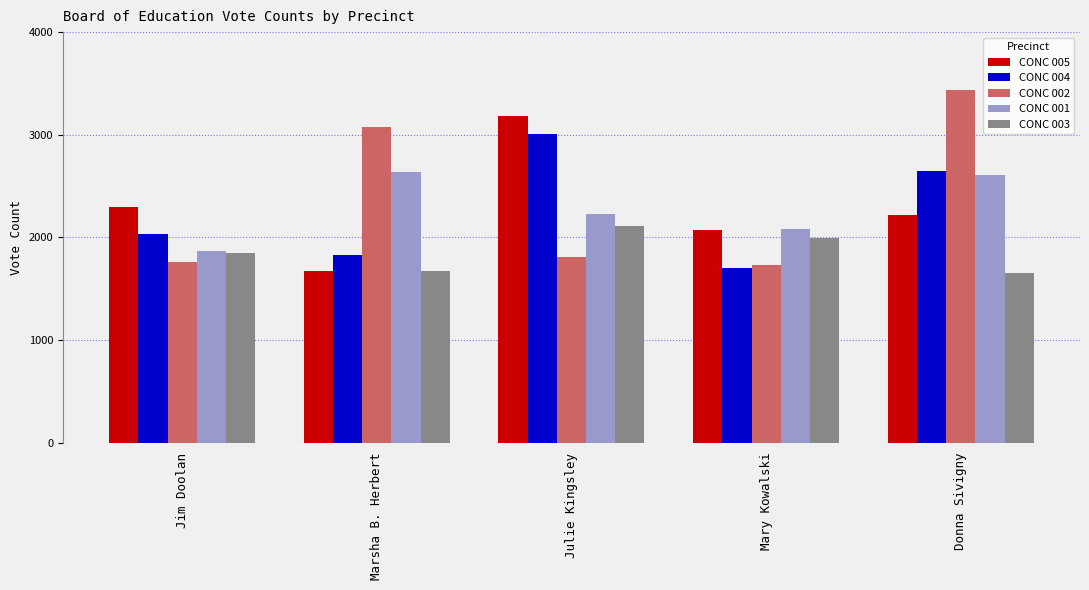

What is the label of the 1st bar from the left?

Jim Doolan